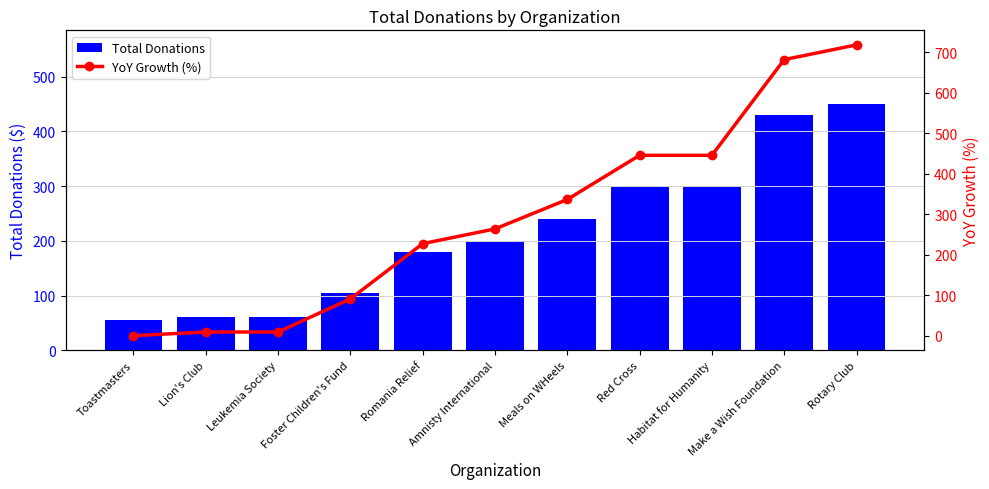

What is the spread (max minus min) of values at Romania Relief?

47.3